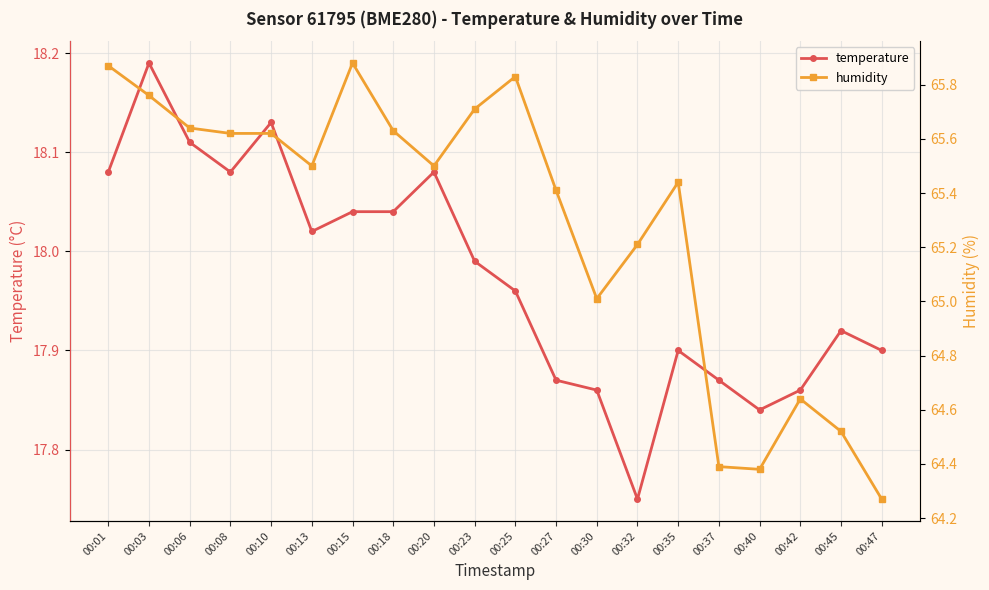

What is the average value of the temperature series?

18.0